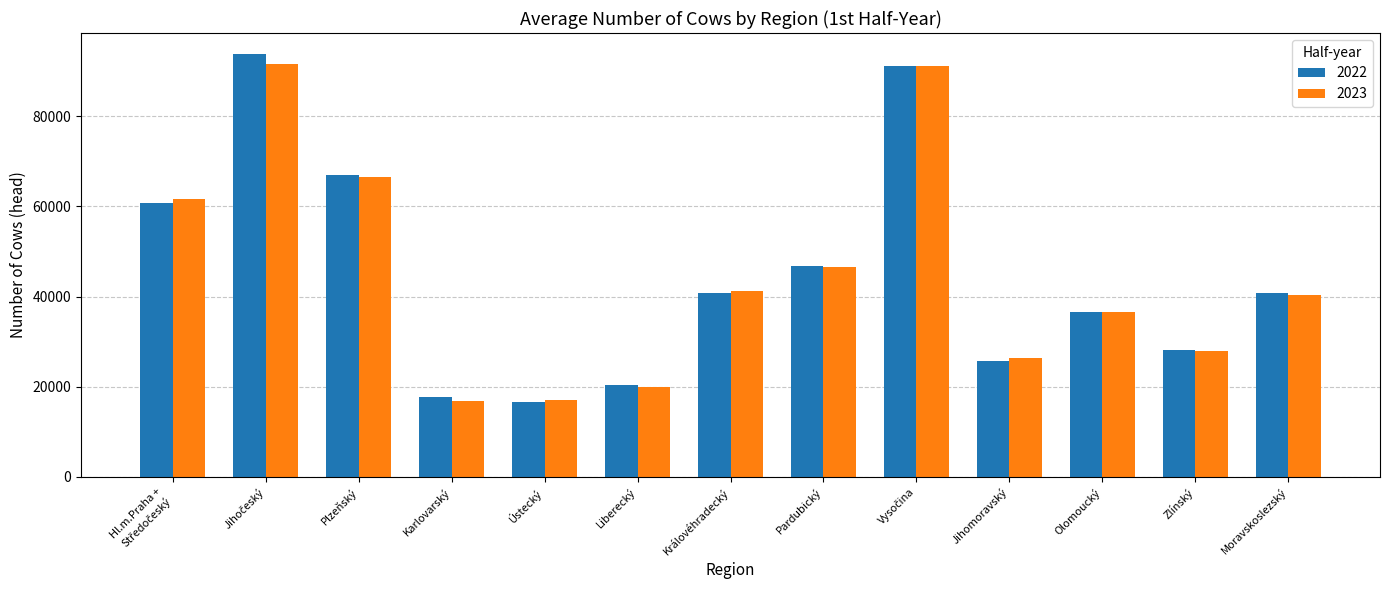

What is the difference between the second highest and second lowest values in the 2023 series?

74190.2